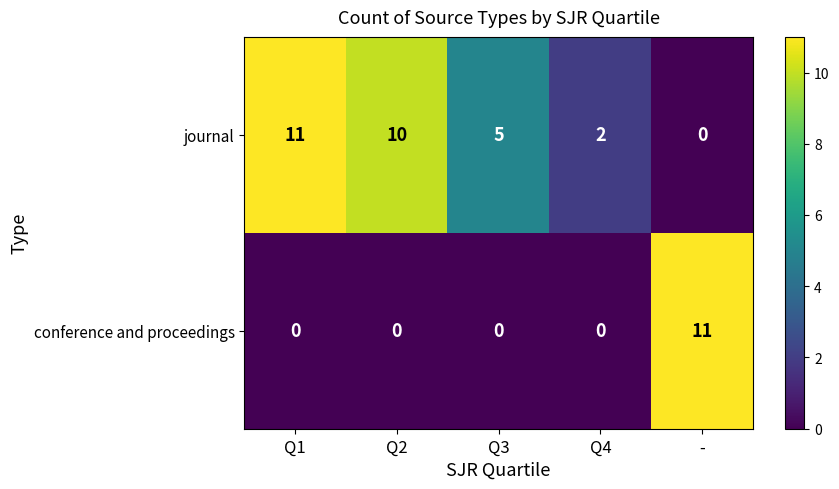

How many values in journal are above zero?

4